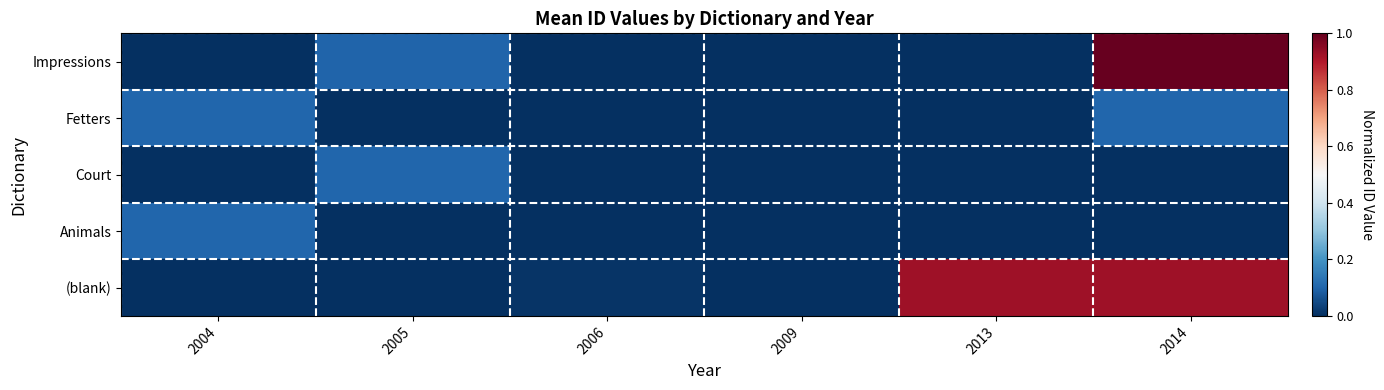

At which category is the sum across all series the highest?

2014